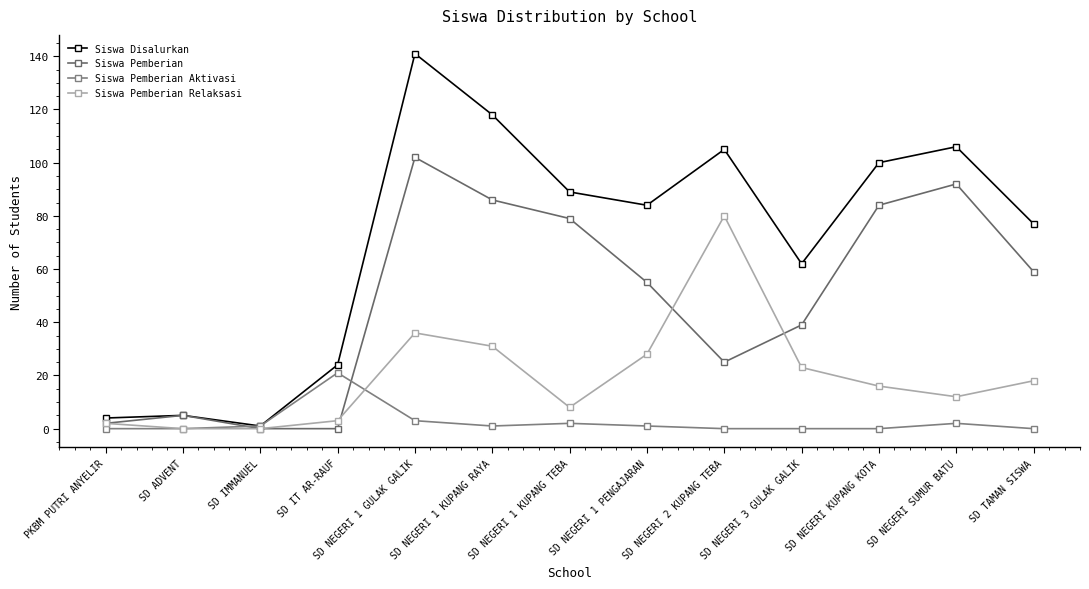

Rank the series by their maximum value, from highest to lowest.

Siswa Disalurkan, Siswa Pemberian, Siswa Pemberian Relaksasi, Siswa Pemberian Aktivasi